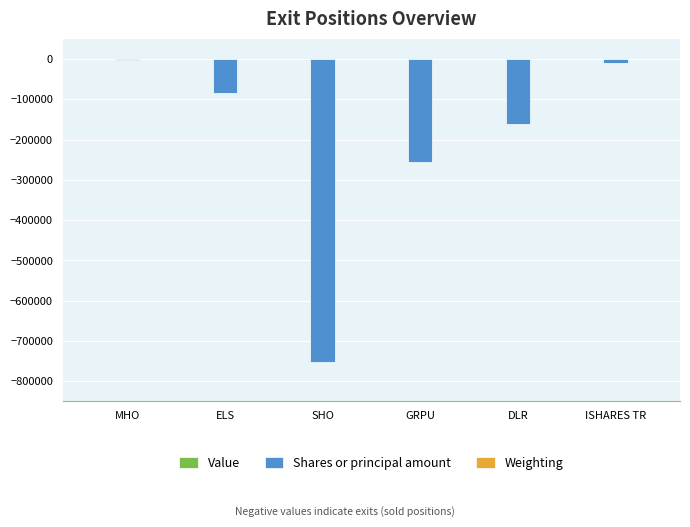

Is it true that Shares or principal amount equals -112452.2 at GRPU?

False